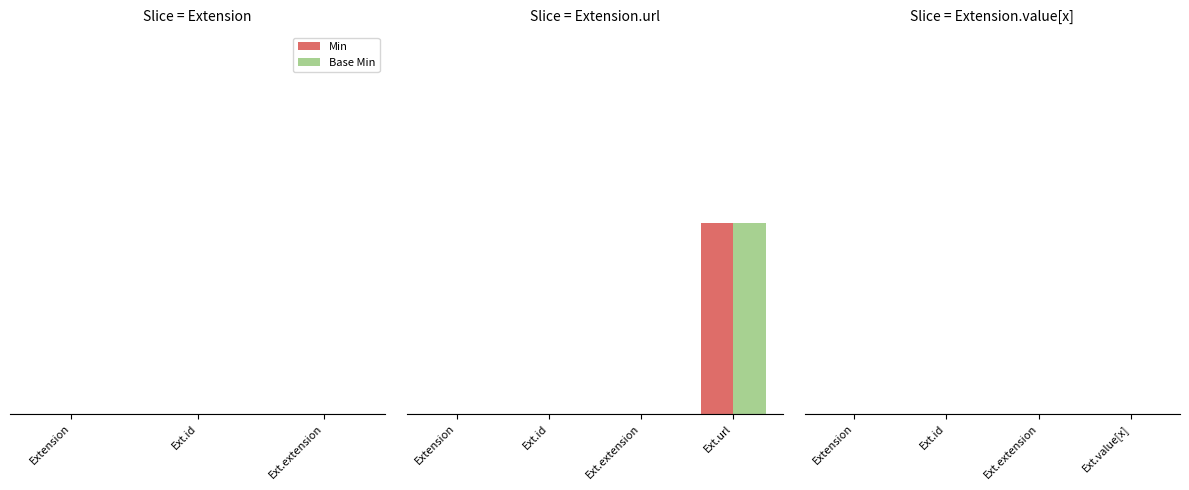

Are the bars horizontal?

No